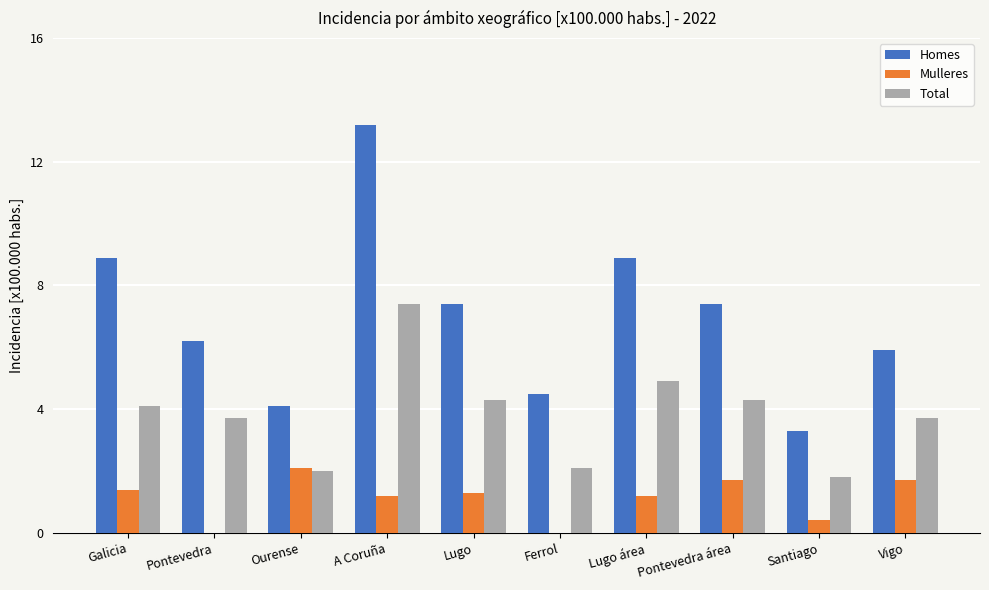

Are the bars grouped side by side (vs. stacked)?

Yes